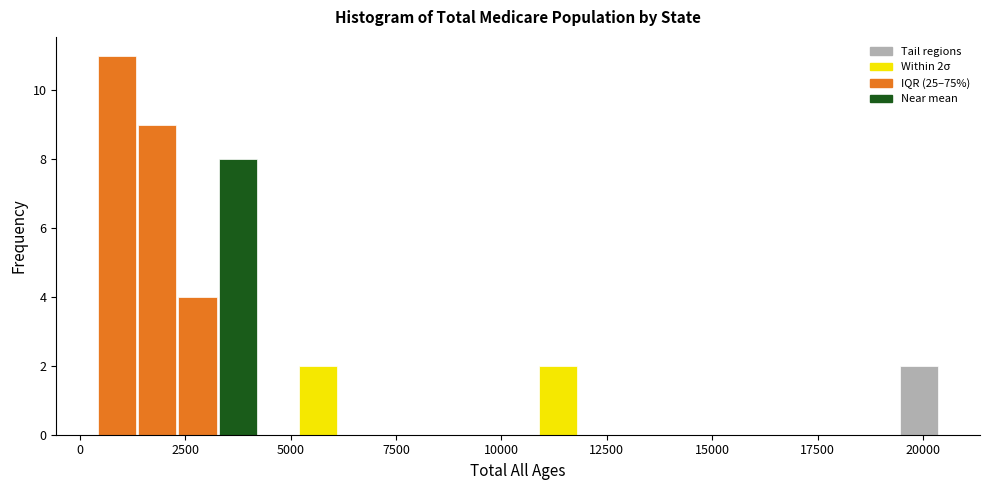

Around what value on the x-axis is the tallest bar? Give the approximate position of its centre, as read against the axis.

1000